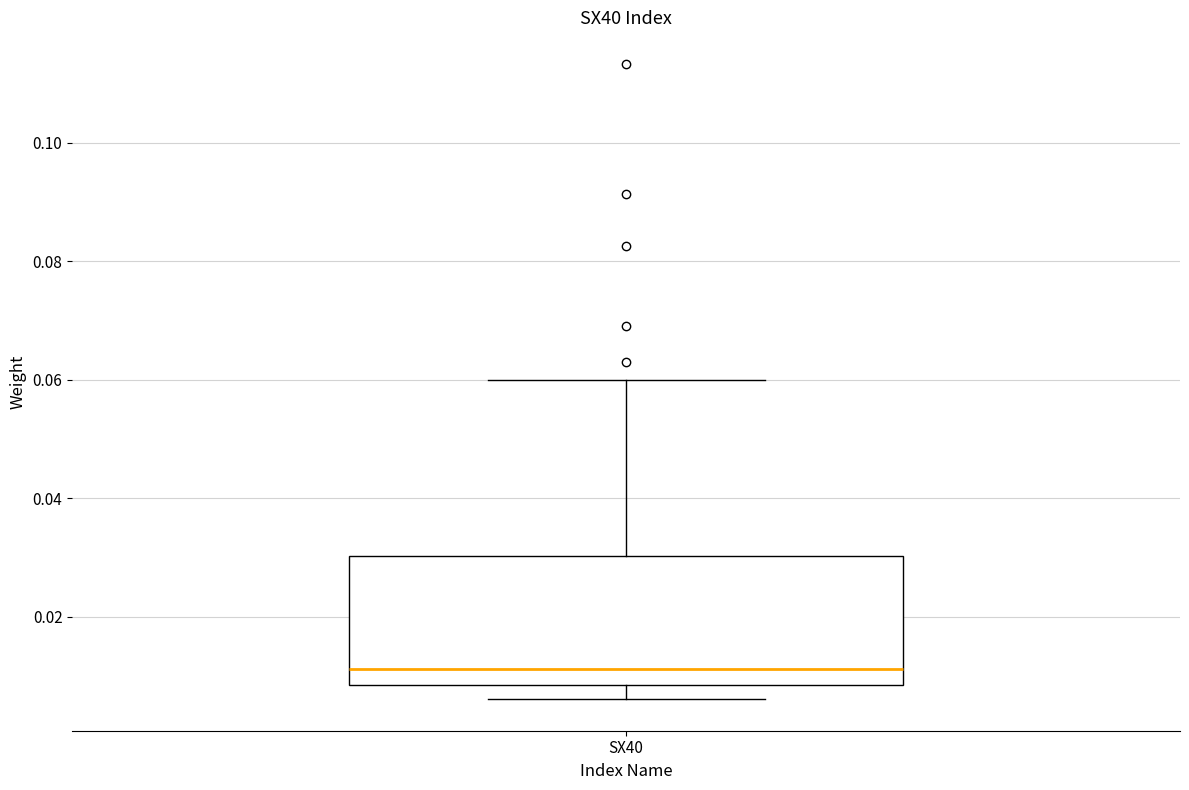

Transcribe this box plot: give where the median line is, the range the box spans, and where the two whiskers end, as read against the y-axis. The values are not printed on the chart, so give them approximately, as read against the axis.

median 0.012, box 0.008 to 0.030, whiskers 0.006 to 0.060